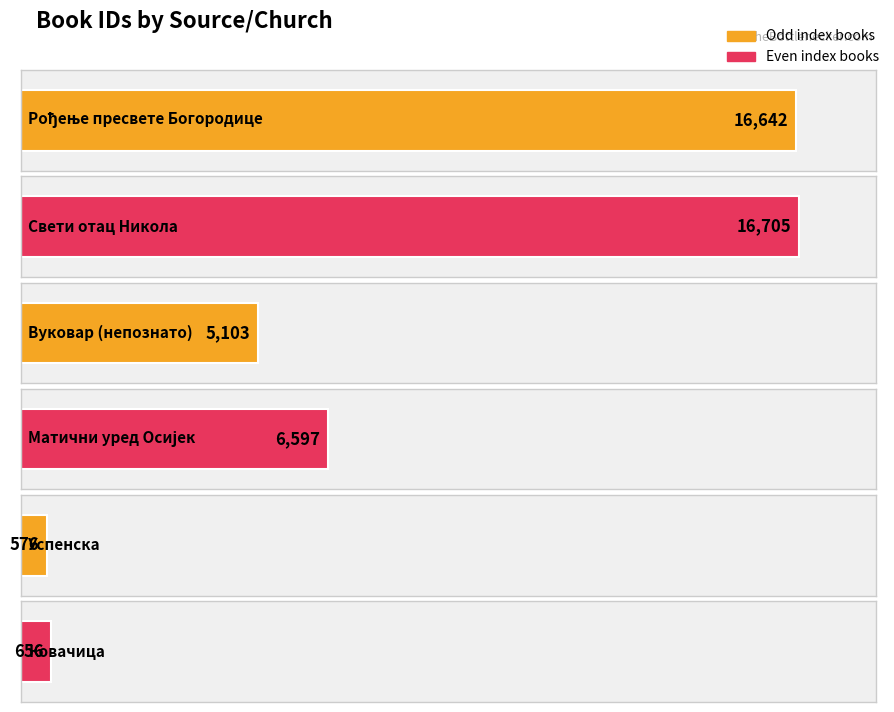

At which label does the data first exceed 6597?

Рођење пресвете Богородице